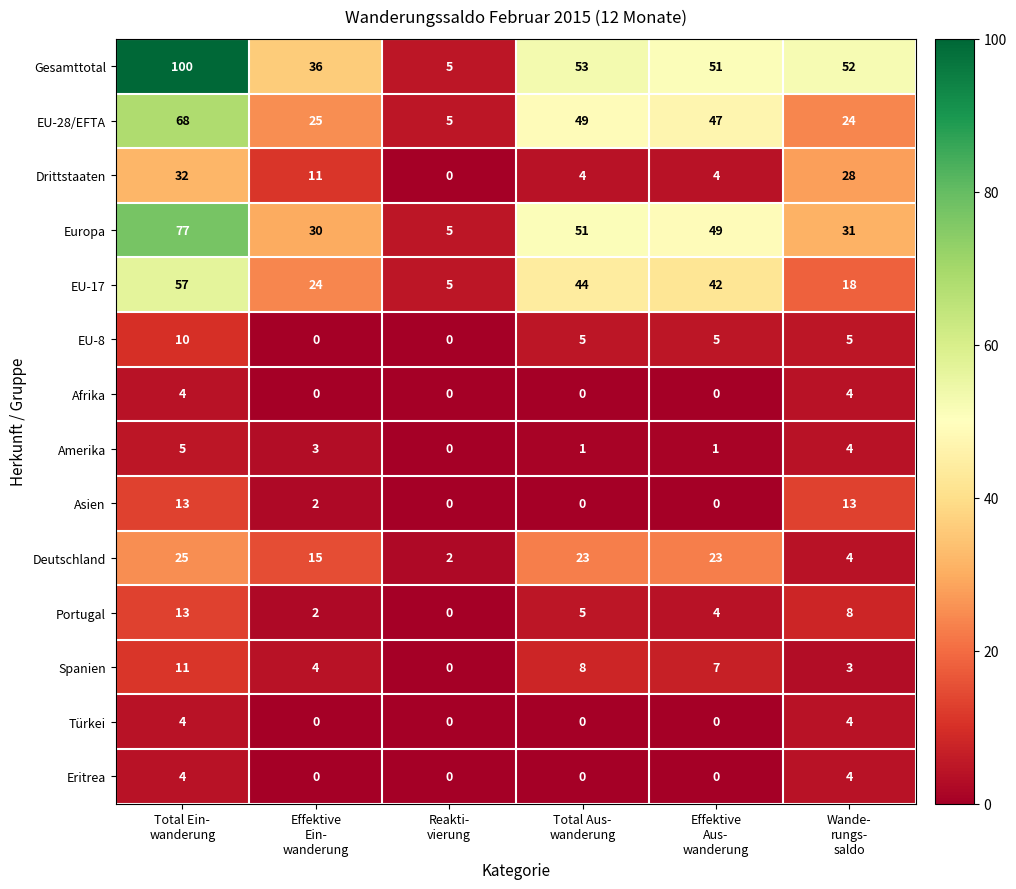

What is the sum of all Türkei values?

8